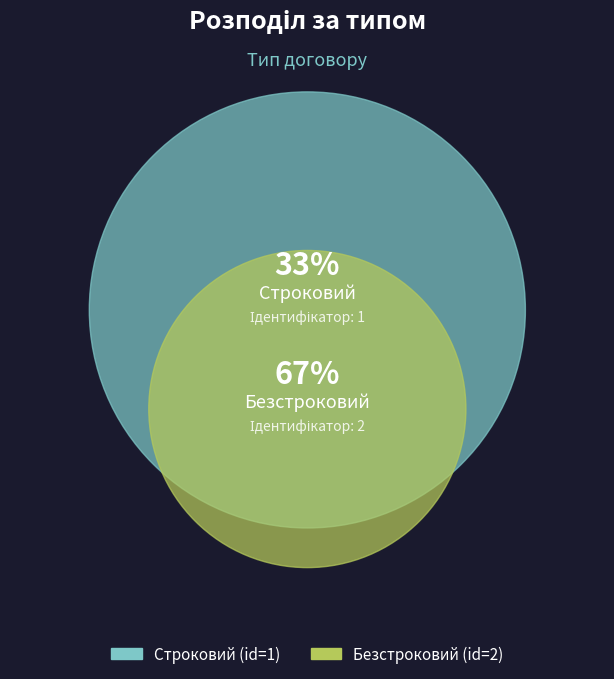

Does Строковий account for over 50% of the chart?

No